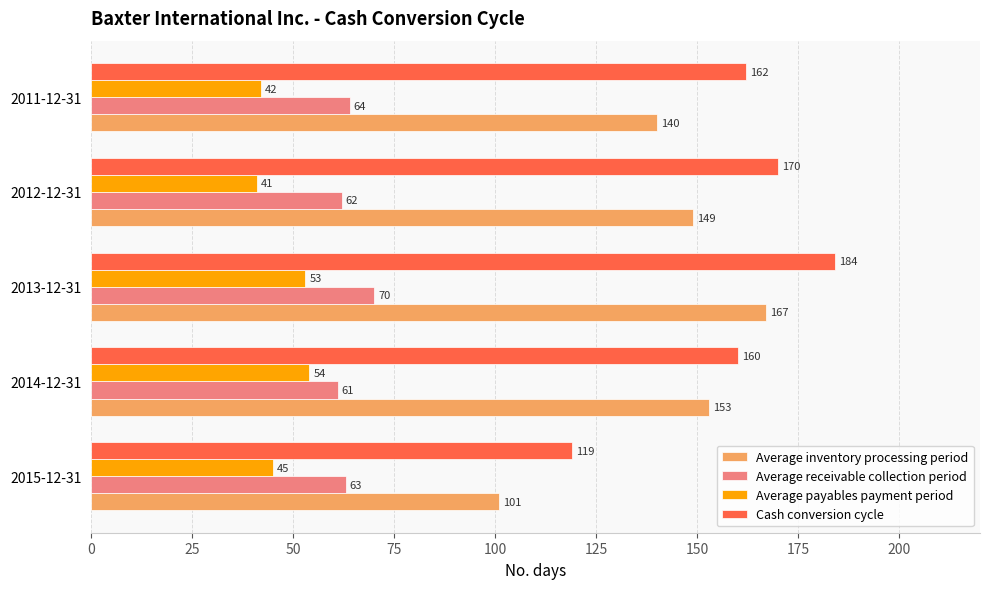

What is the minimum value shown in the chart?

41